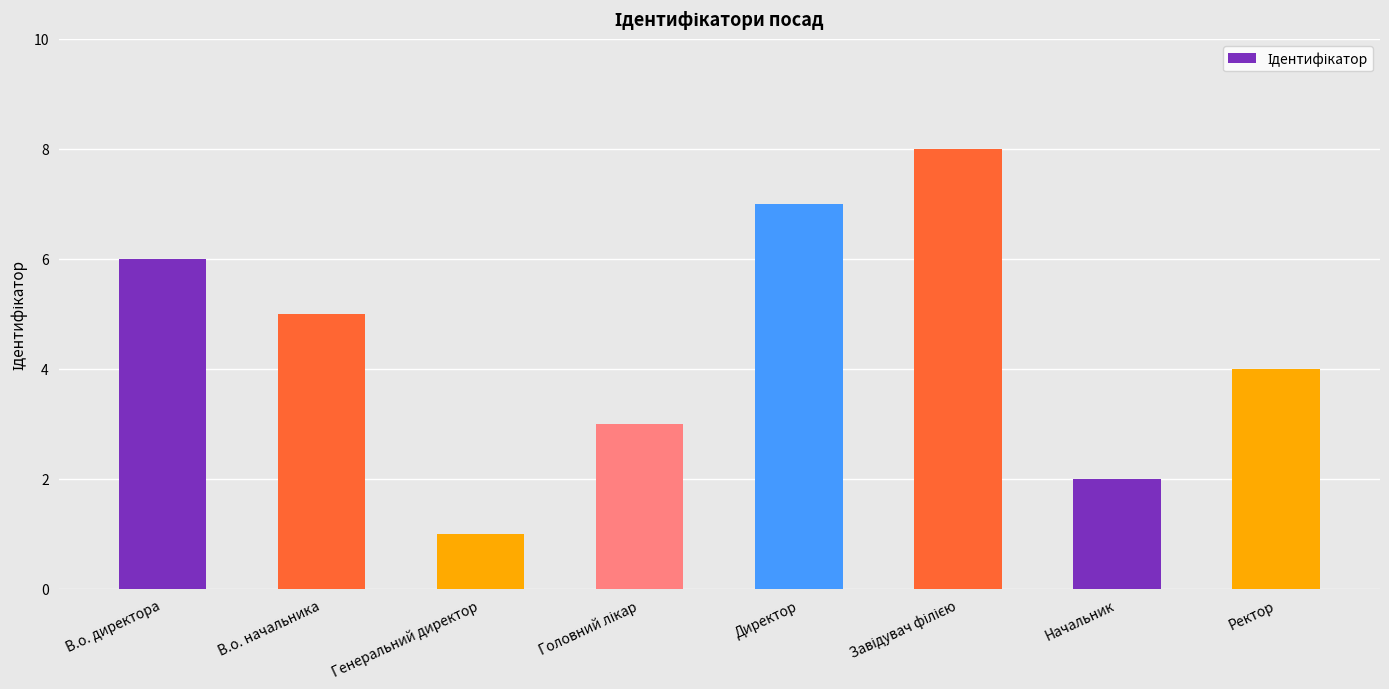

How many distinct data groups are displayed?

1